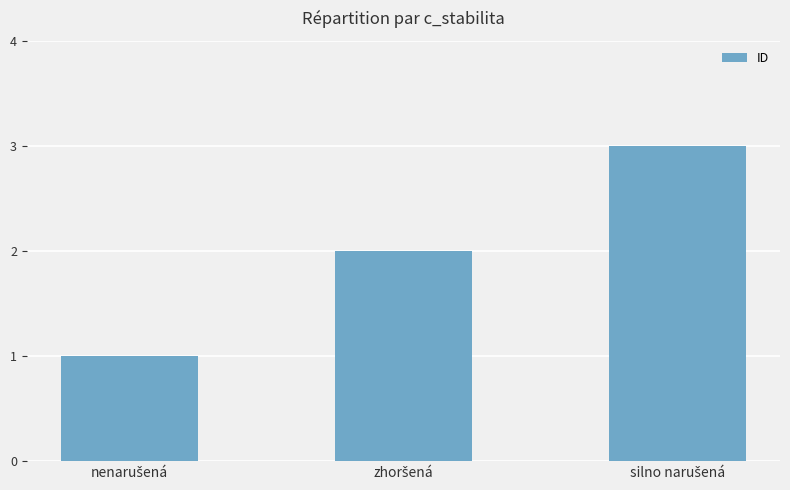

What is the greatest value displayed?

3